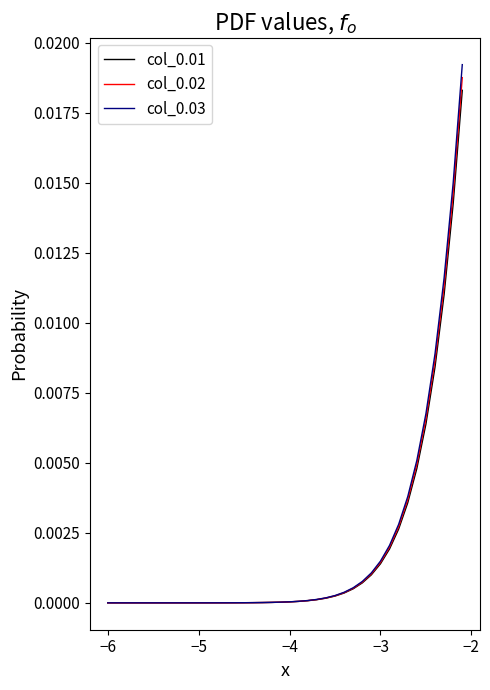

Which series has the largest range (max minus min)?

col_0.03